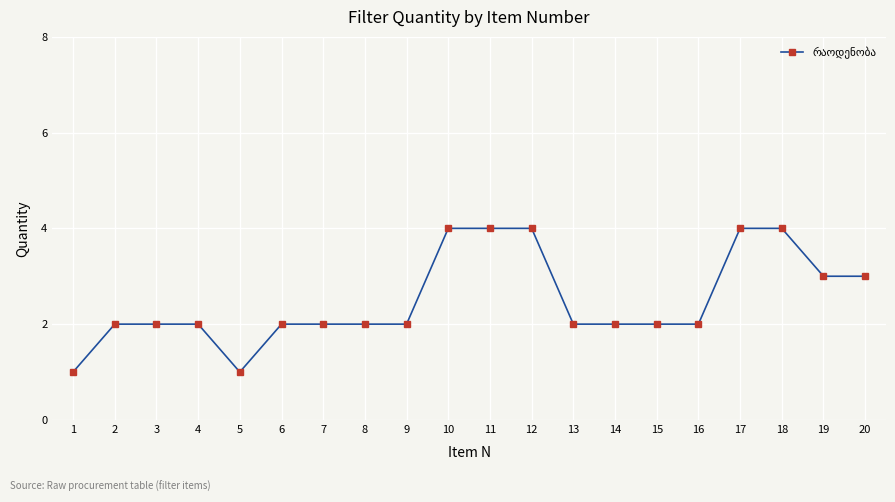

What is the difference between the maximum and minimum values?

3